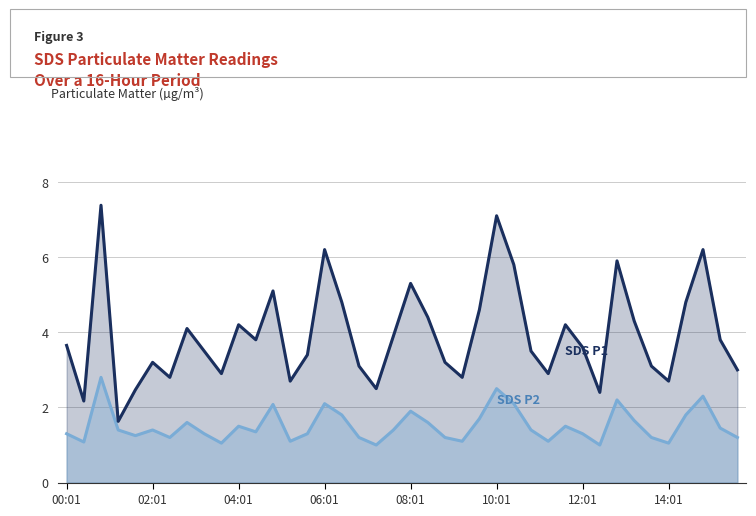

What are all the series names shown in the legend?

SDS_P1, SDS_P2